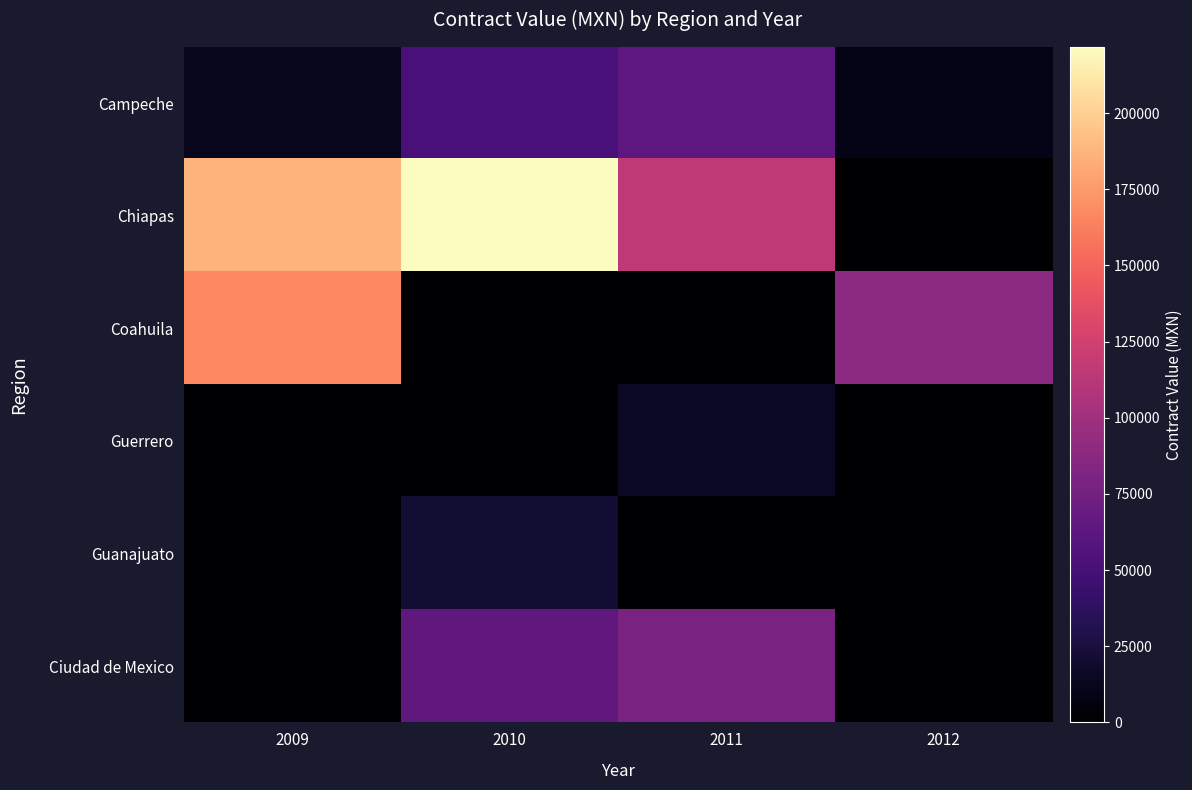

At how many categories does at least one series exceed 205545?

1